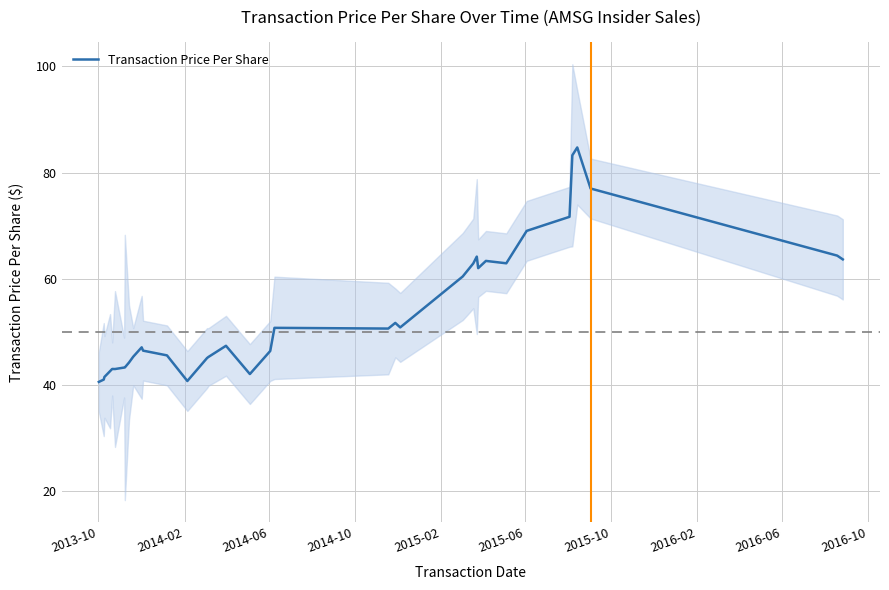

What is the maximum value for Transaction Price Per Share?

84.7